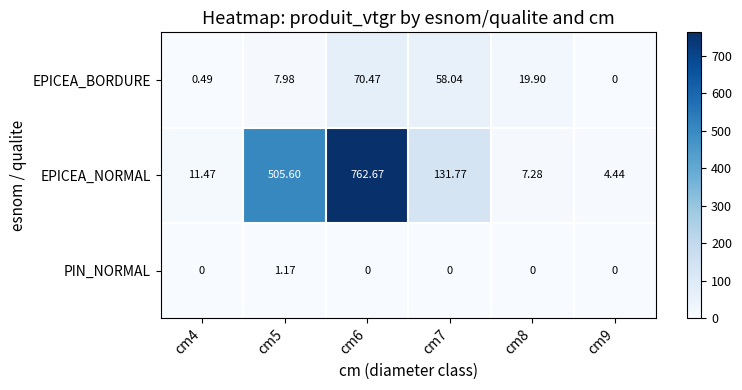

Between cm5 and cm7, which series saw the biggest shift?

EPICEA_NORMAL